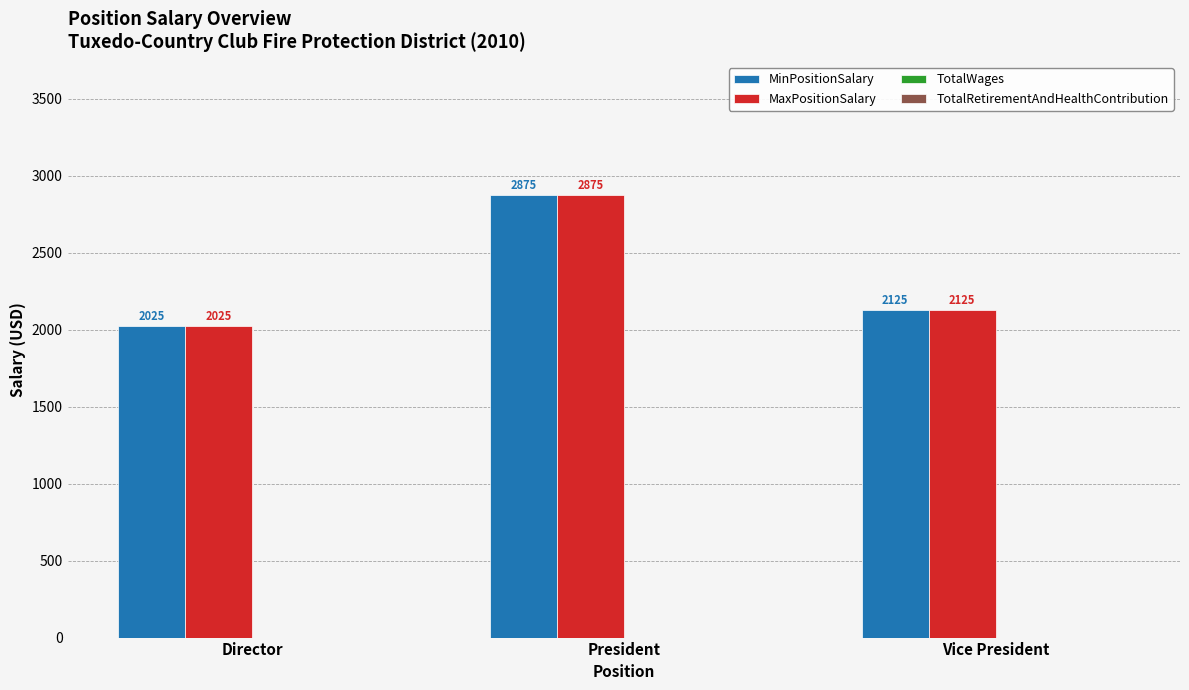

Reading left to right, extract all data points from this chart.

MinPositionSalary: 2025	2875	2125
MaxPositionSalary: 2025	2875	2125